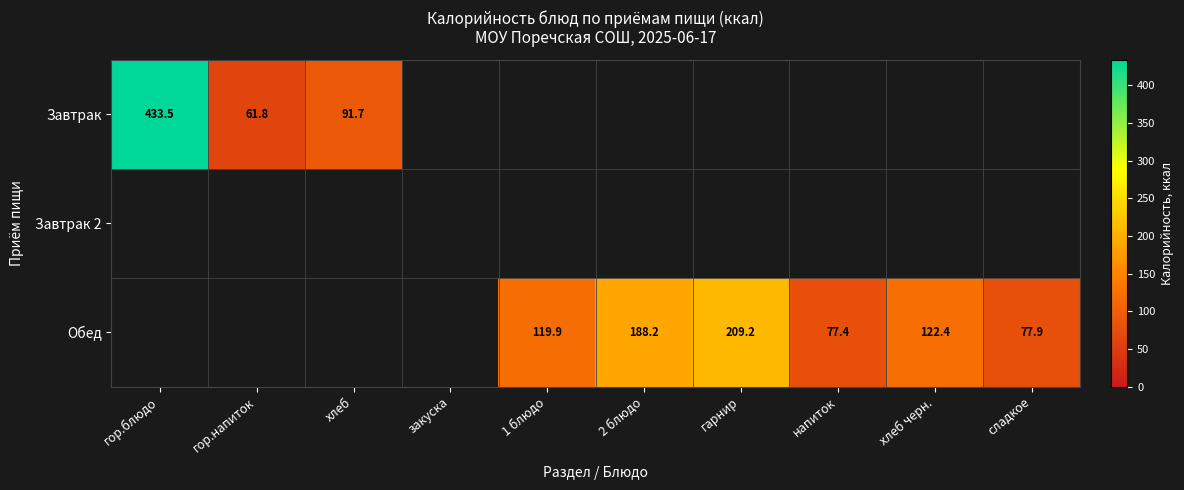

Which has a higher value, сладкое or гор.блюдо?

гор.блюдо